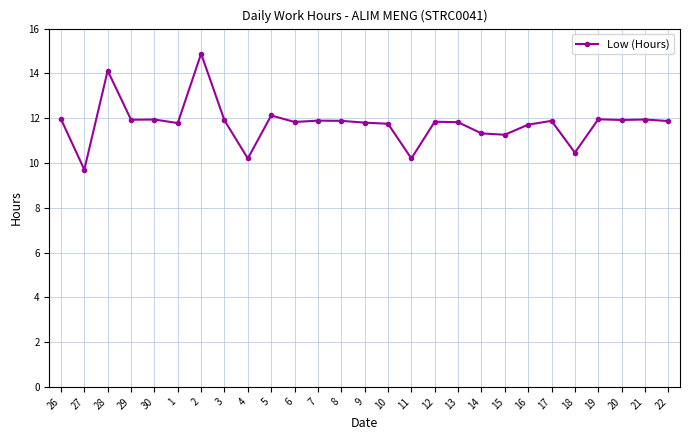

What is the sum of the values at 9 and 5?

23.9